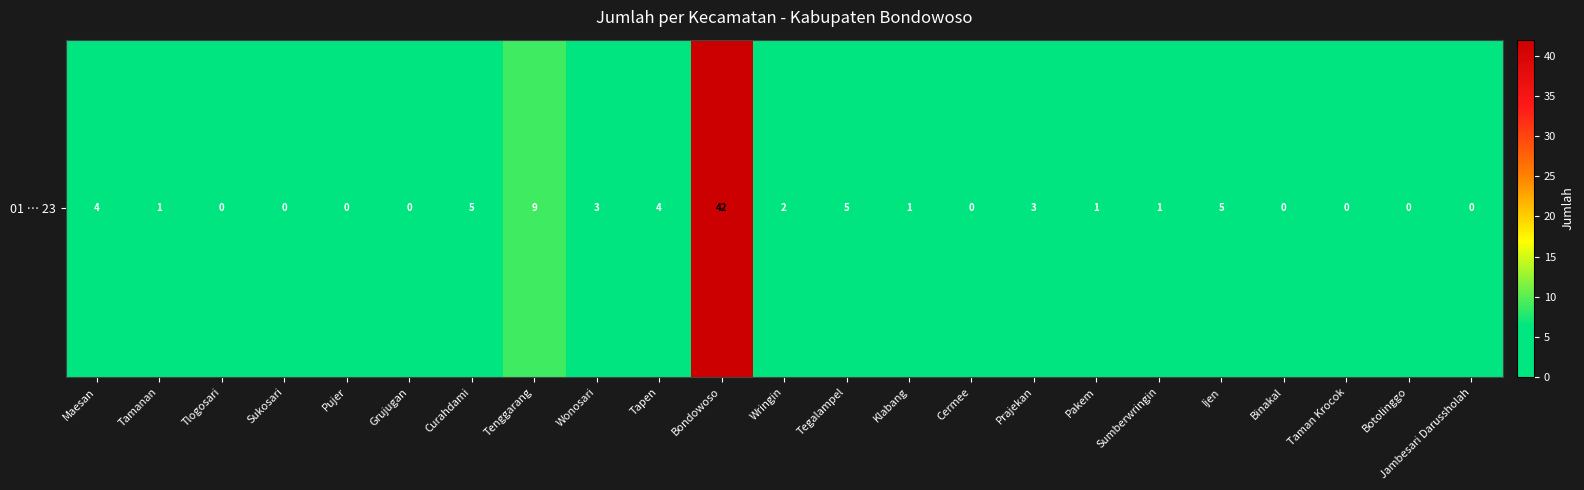

How many values are below 1?

9